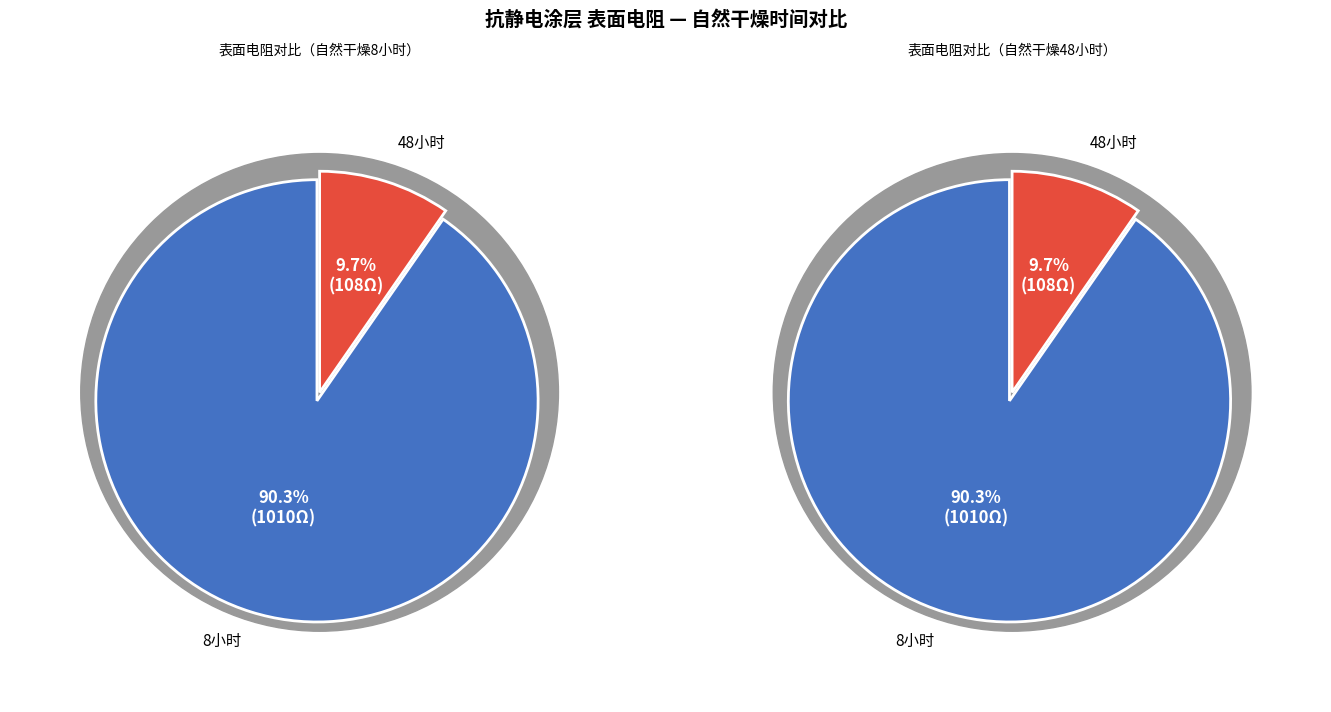

To the nearest percent, what percentage of the pie is 48小时?

10%